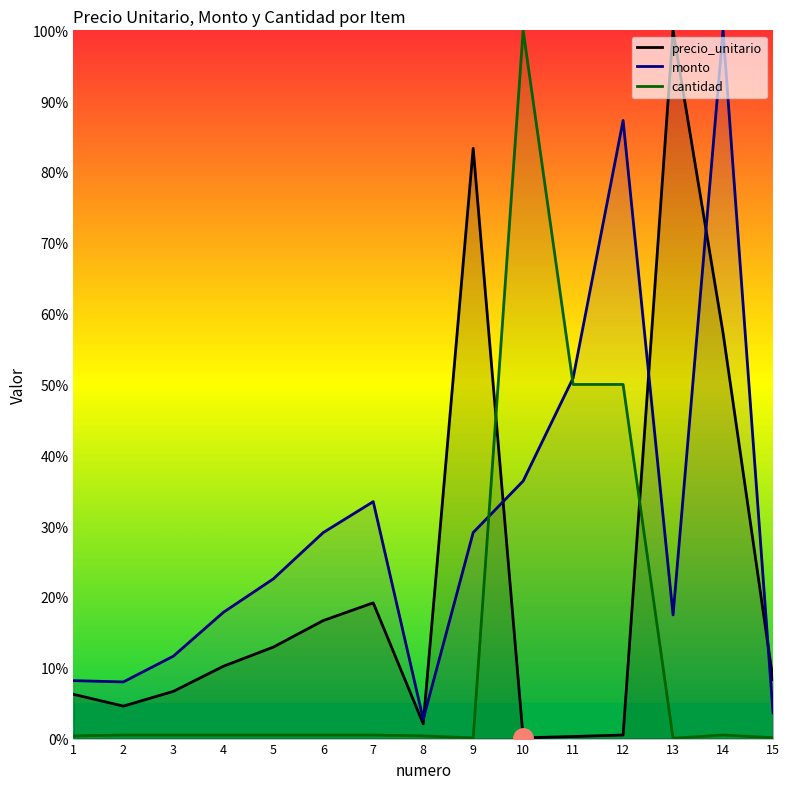

True or false: monto has a value of 5.9 at 15.

False